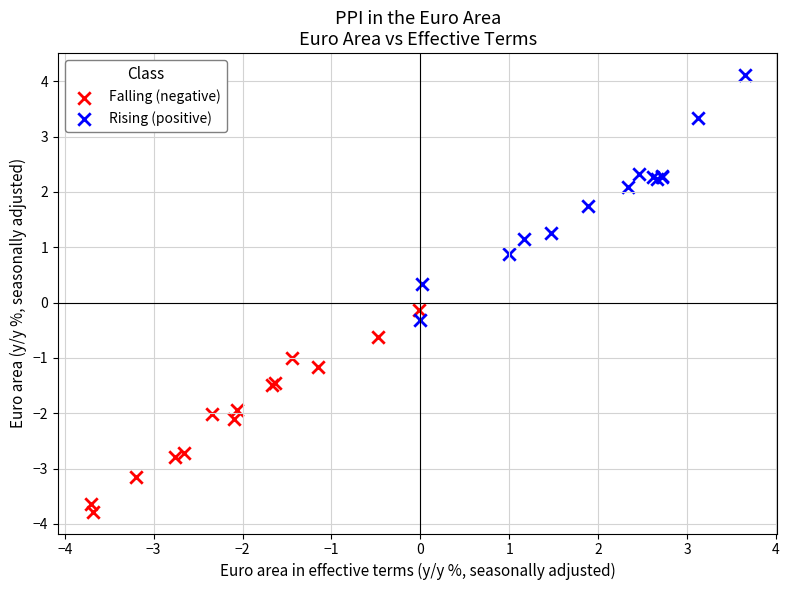

Which series reaches the minimum Y coordinate?

Falling (negative)